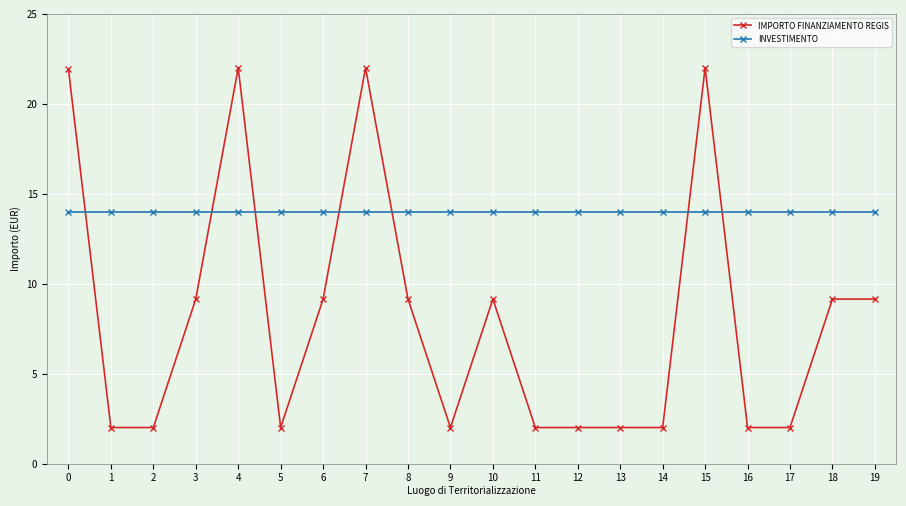

What is the total value across all series at 10?

23.1